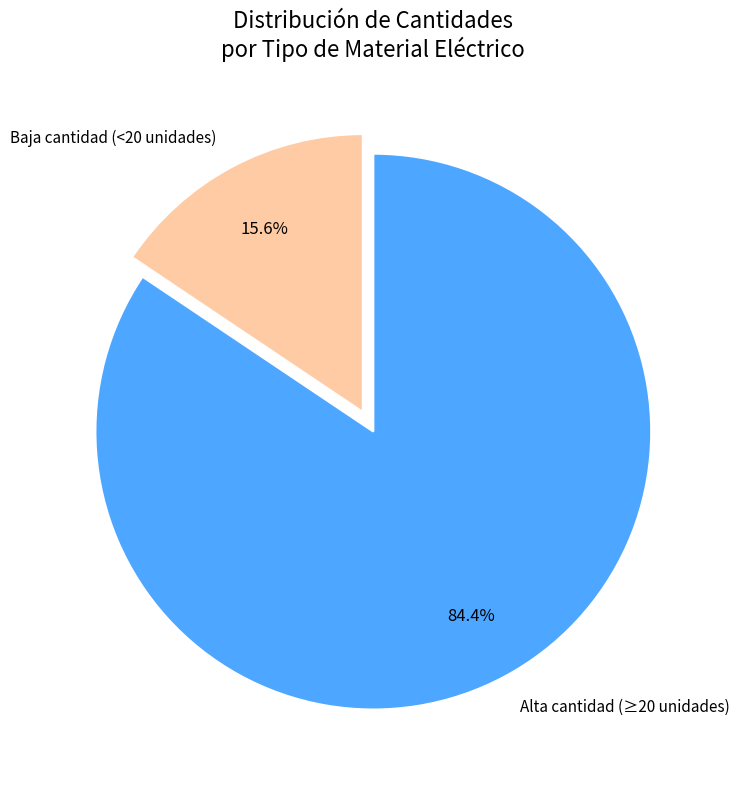

Which slice is the smallest?

Baja cantidad (<20 unidades)